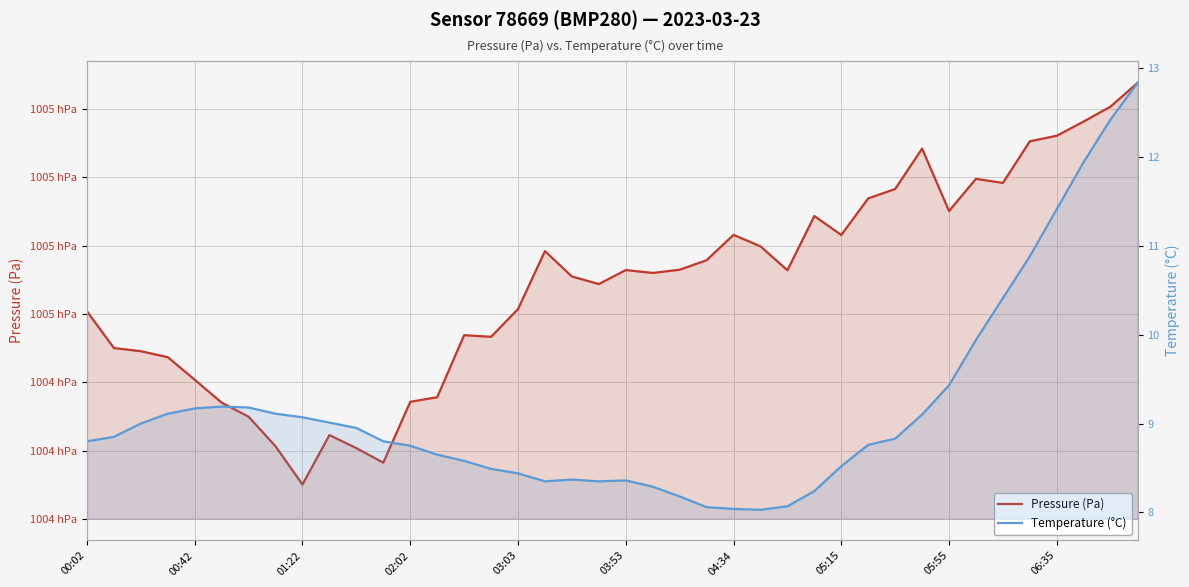

What is the difference between the maximum and minimum values in the Temperature (°C) series?

4.8